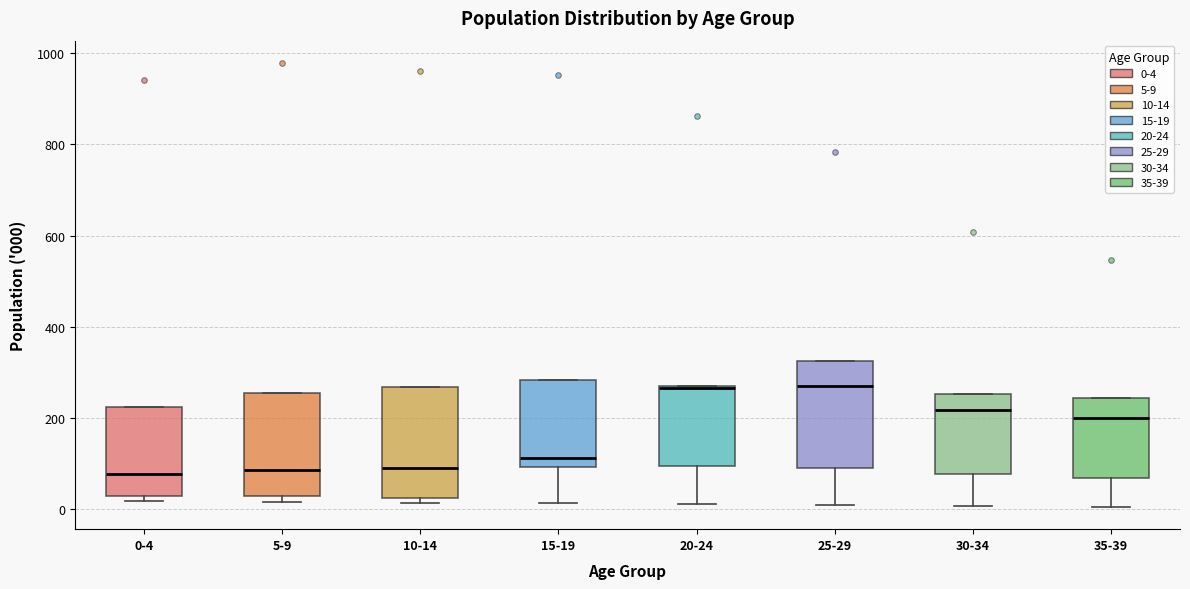

Reading left to right, transcribe this box plot: for each box, give where its median line is, the range the box spans, and where its two whiskers end, as read against the y-axis. The values are not printed on the chart, so give them approximately, as read against the axis.

0-4: median 80, box 20 to 220, whiskers 20 (just below the box's lower edge) to 220
5-9: median 80, box 20 to 260, whiskers 20 (just below the box's lower edge) to 260
10-14: median 80, box 20 to 260, whiskers 20 (just below the box's lower edge) to 260
15-19: median 120, box 100 to 280, whiskers 20 to 280
20-24: median 260, box 100 to 280, whiskers 20 to 280
25-29: median 280, box 100 to 320, whiskers 0 to 320
30-34: median 220, box 80 to 260, whiskers 0 to 260
35-39: median 200, box 60 to 240, whiskers 0 to 240